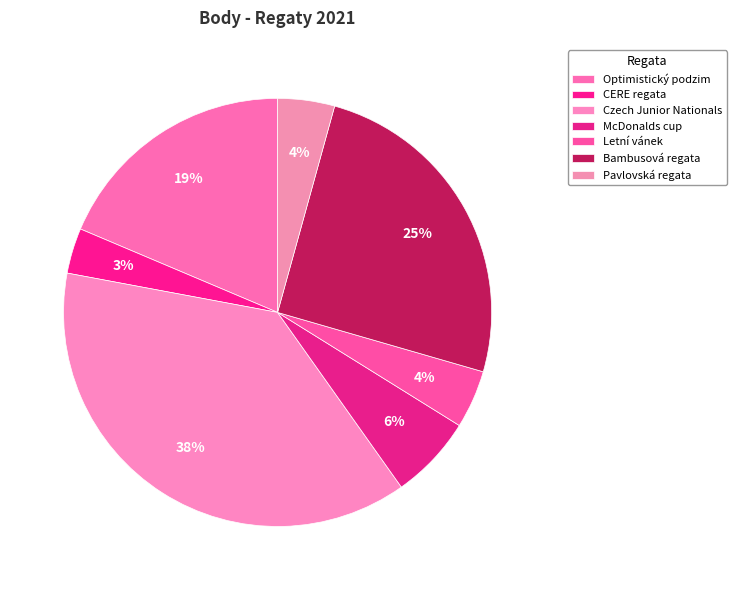

Between Letní vánek and CERE regata, which is larger?

Letní vánek